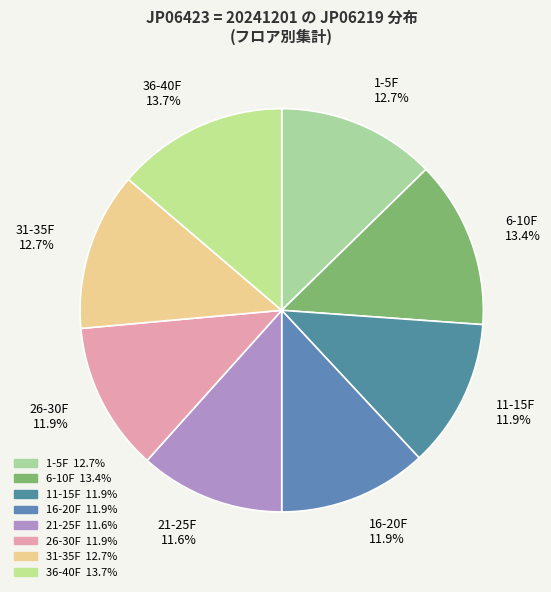

Which has a higher value, 26-30F or 1-5F?

1-5F